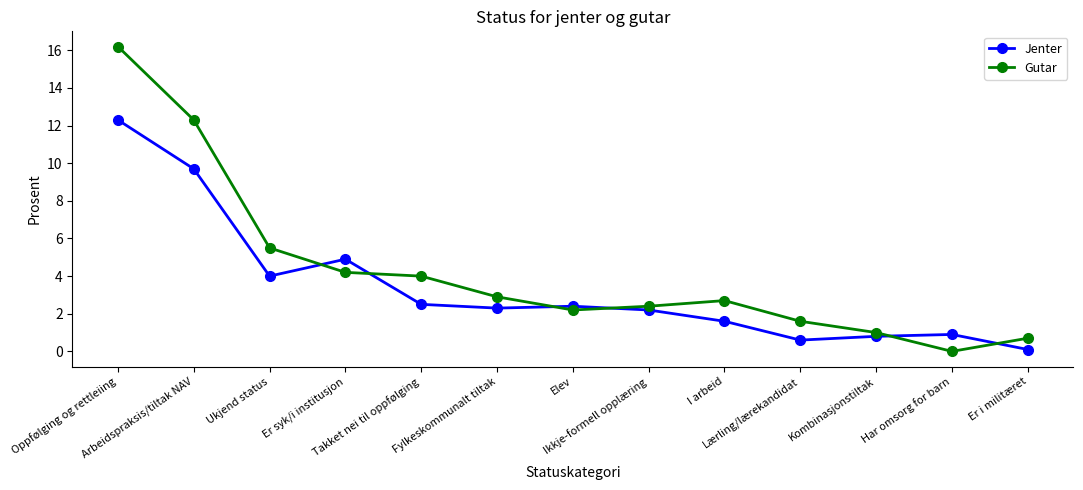

What is the value of the Gutar point at the 1st from the left?

16.2